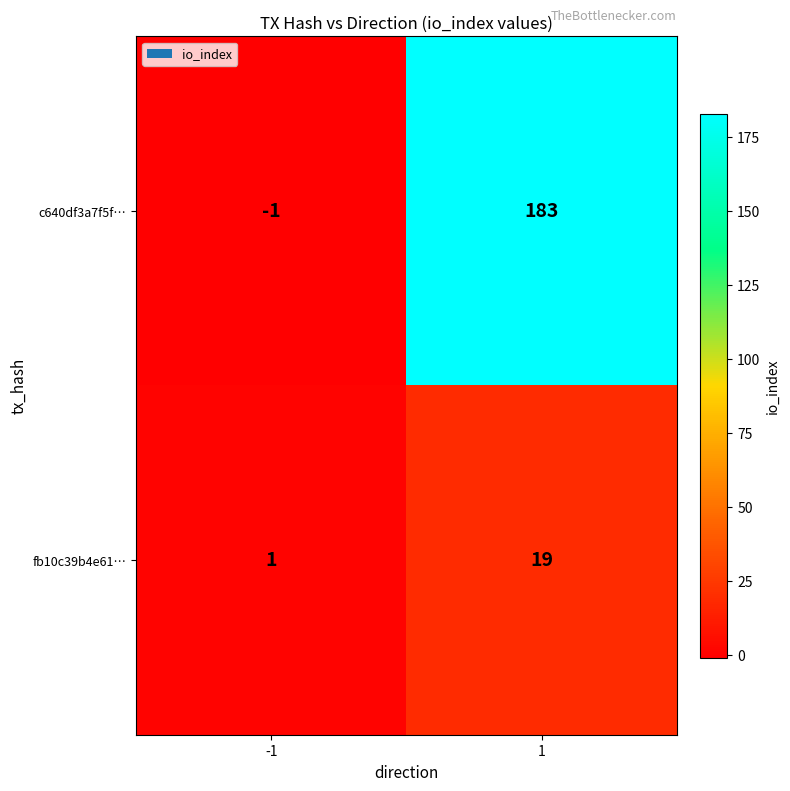

What is the average value of the fb10c39b4e61… series?

10